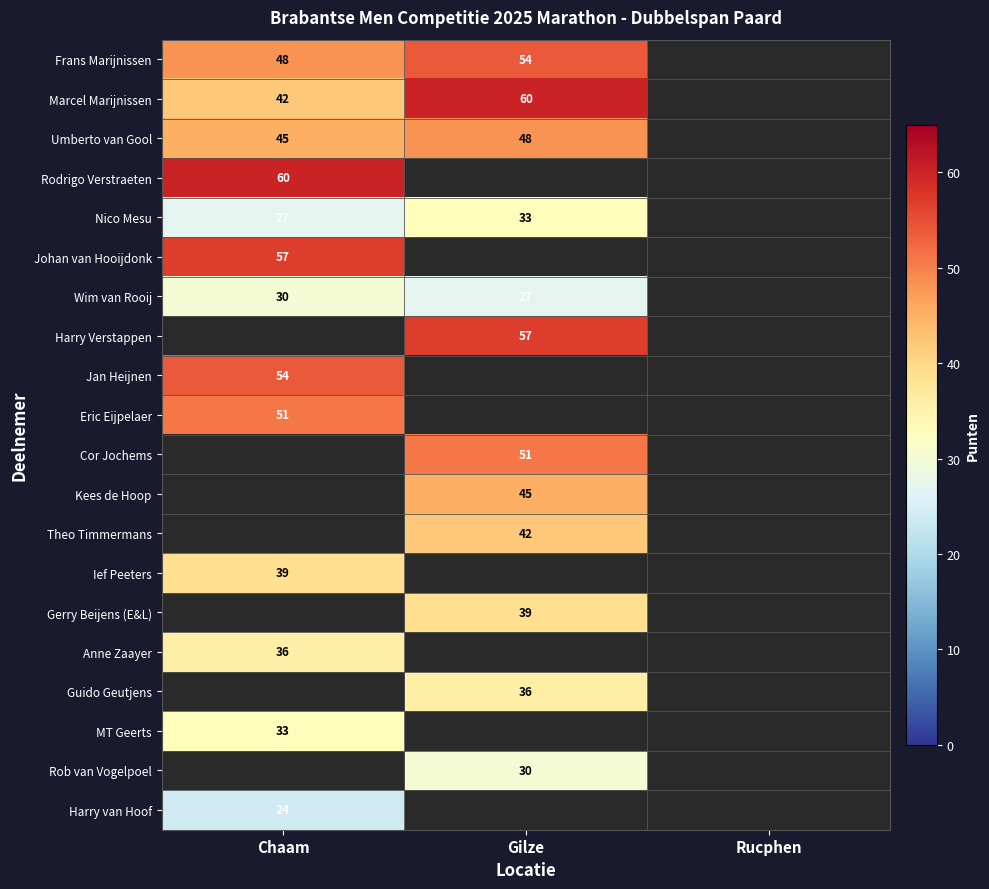

The value of Jan Heijnen at Chaam is 54. True or false?

True